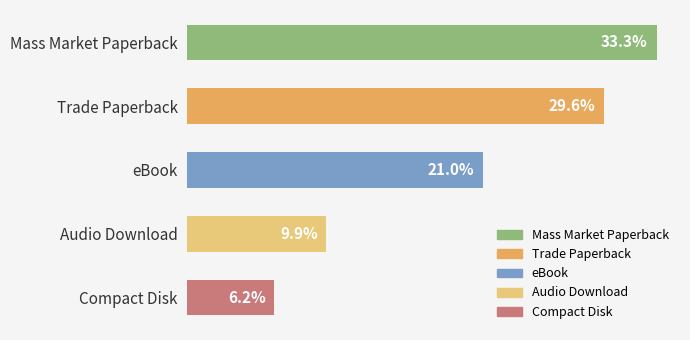

Is it true that the value at Trade Paperback is 39?

False